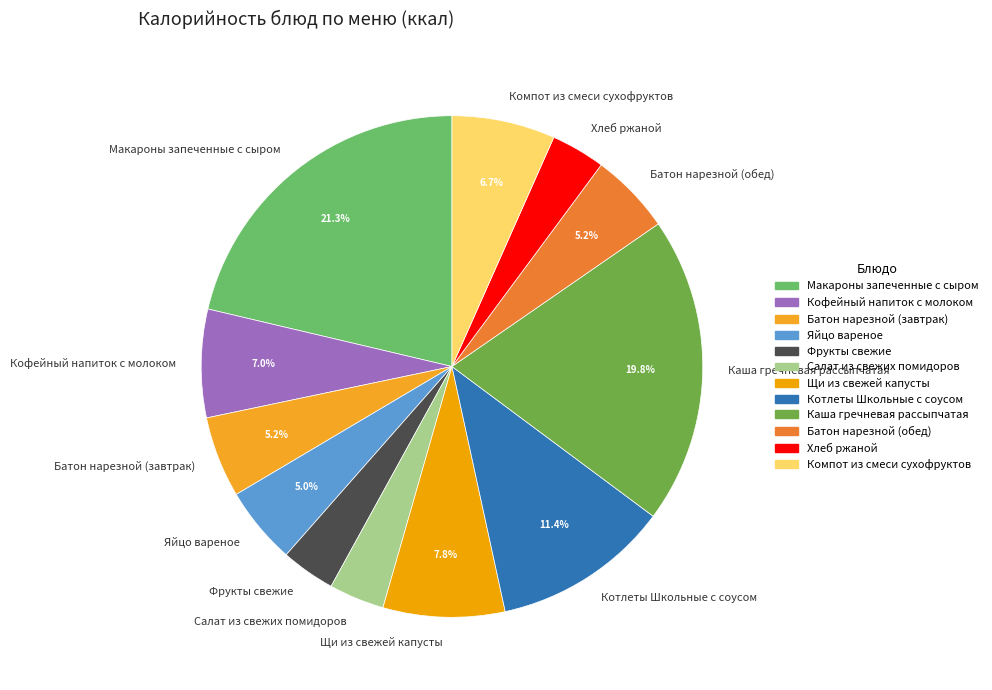

Is the sum of Каша гречневая рассыпчатая and Кофейный напиток с молоком greater than half?

No